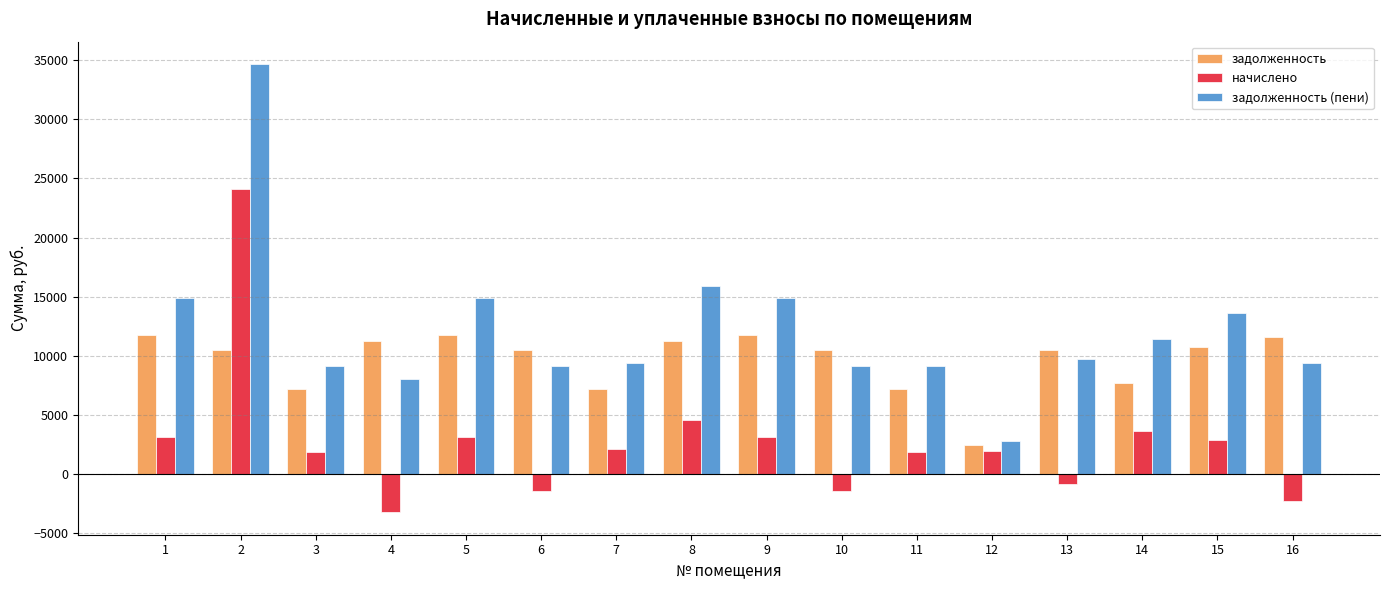

How many values in начислено are above zero?

11